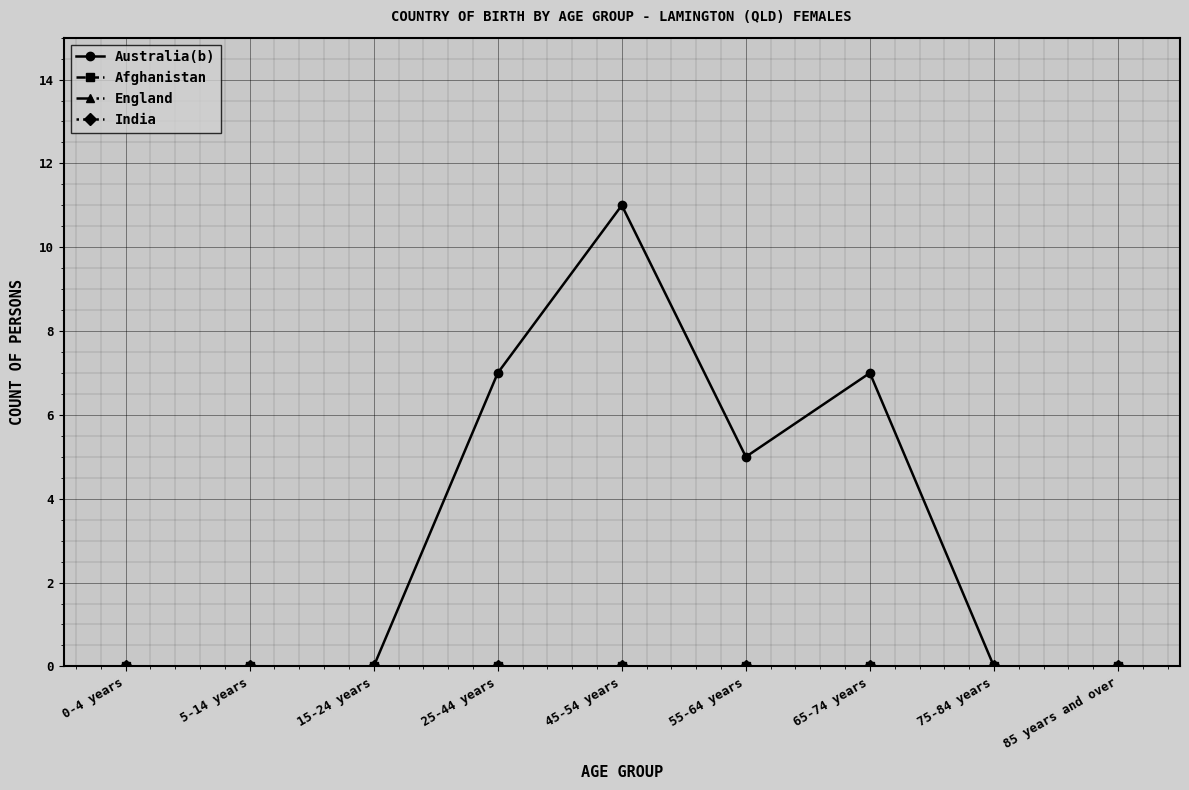

What is the total value across all series at 25-44 years?

7